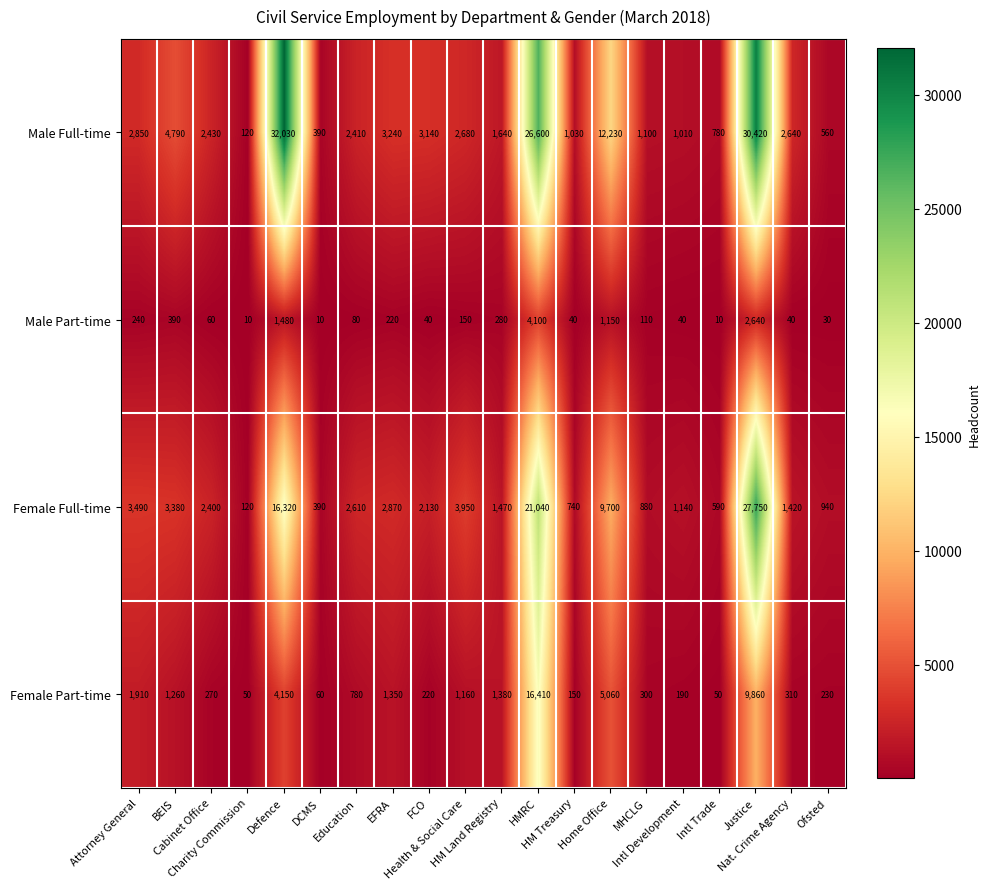

Which series has the largest total across all categories?

Male Full-time